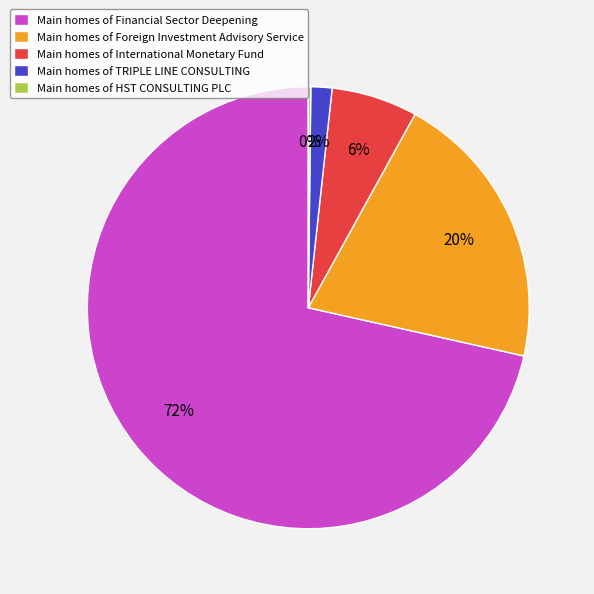

What percentage is the Main homes of TRIPLE LINE CONSULTING slice, to the nearest percent?

2%